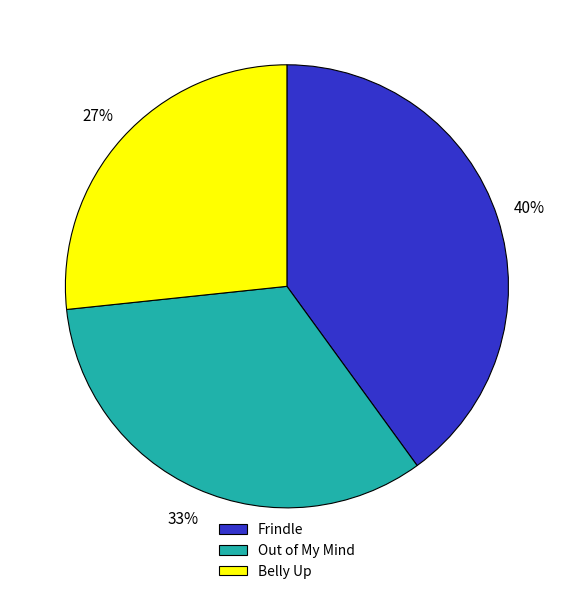

What is the largest slice in the pie chart?

Frindle